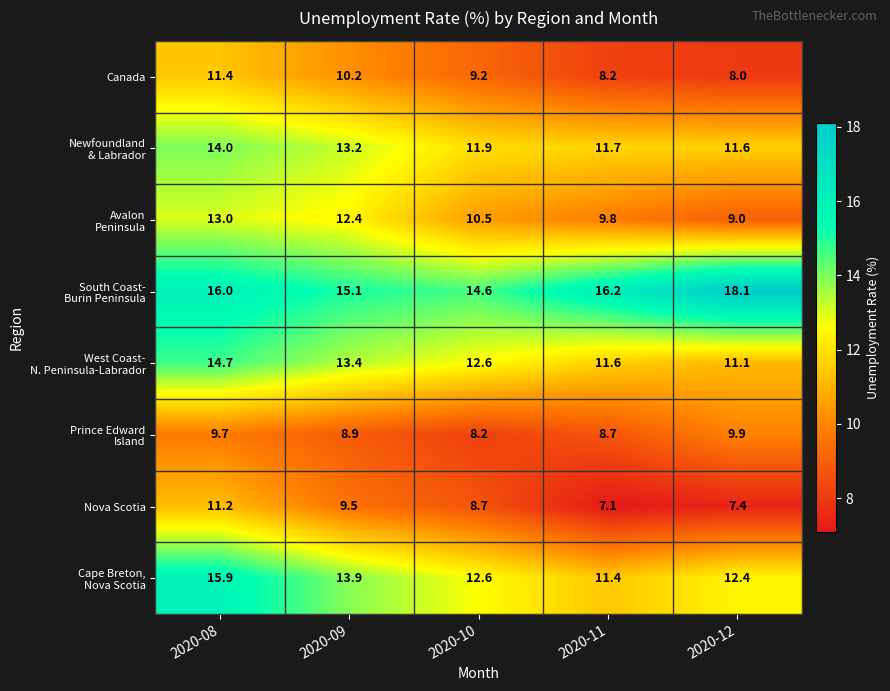

Is it true that Nova Scotia equals 8.7 at 2020-10?

True